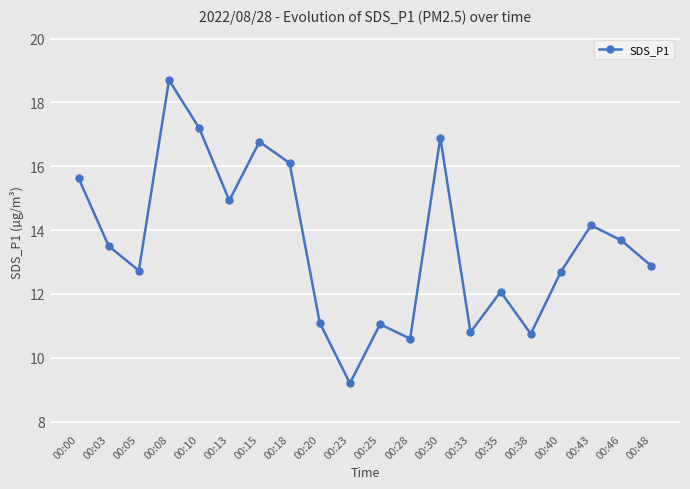

What is the sum of the values at 00:25 and 00:35?

23.1